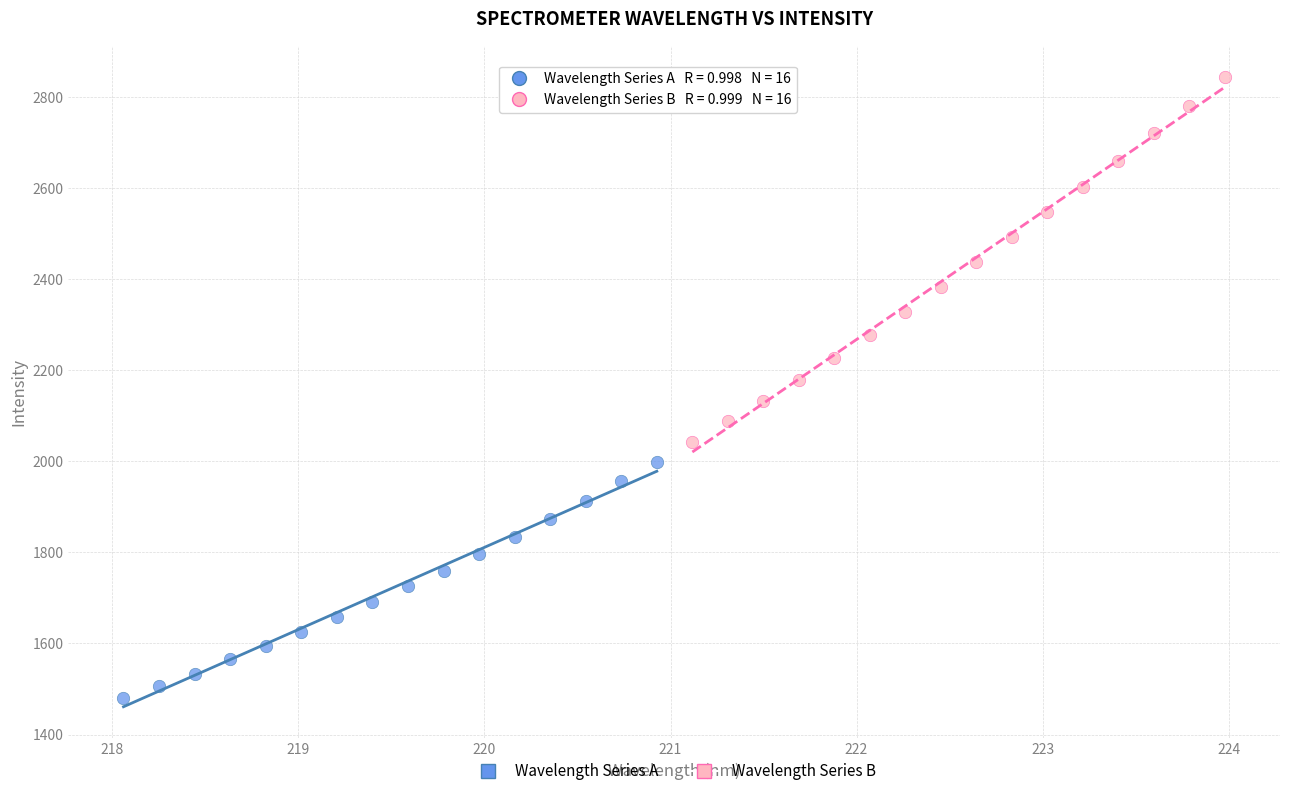

Which series reaches the minimum Y coordinate?

Wavelength Series A